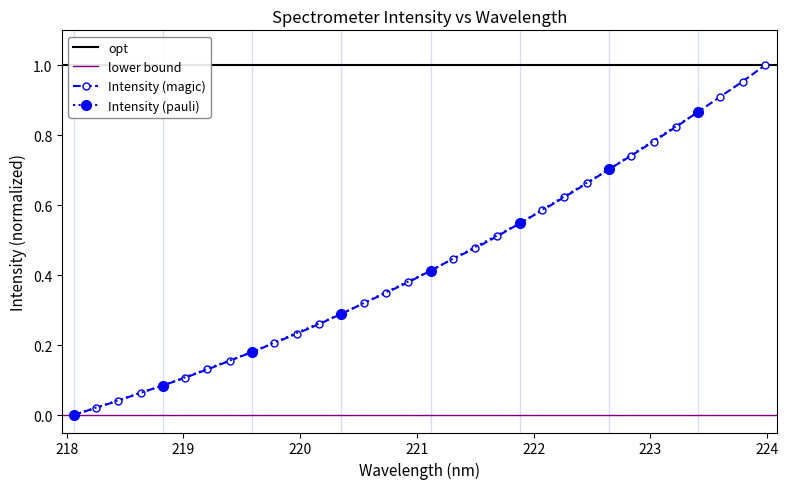

What is the change in value from 219.589 to 223.2172?

+0.6